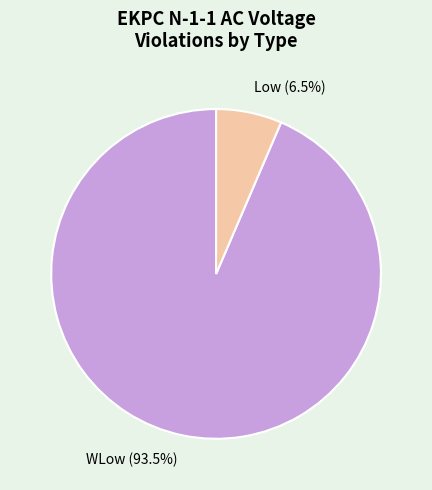

How many slices are in this pie chart?

2